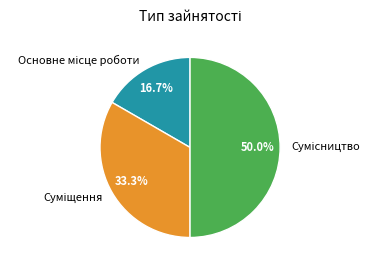

Count the number of slices in the pie.

3